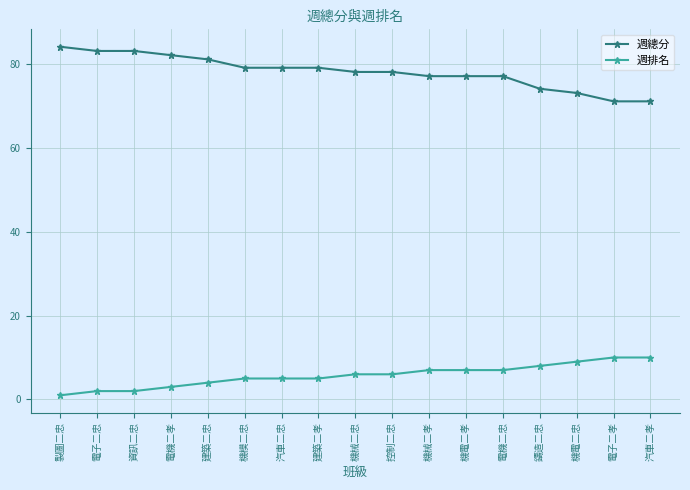

Rank the series at 電機二孝 from highest to lowest value.

週總分, 週排名